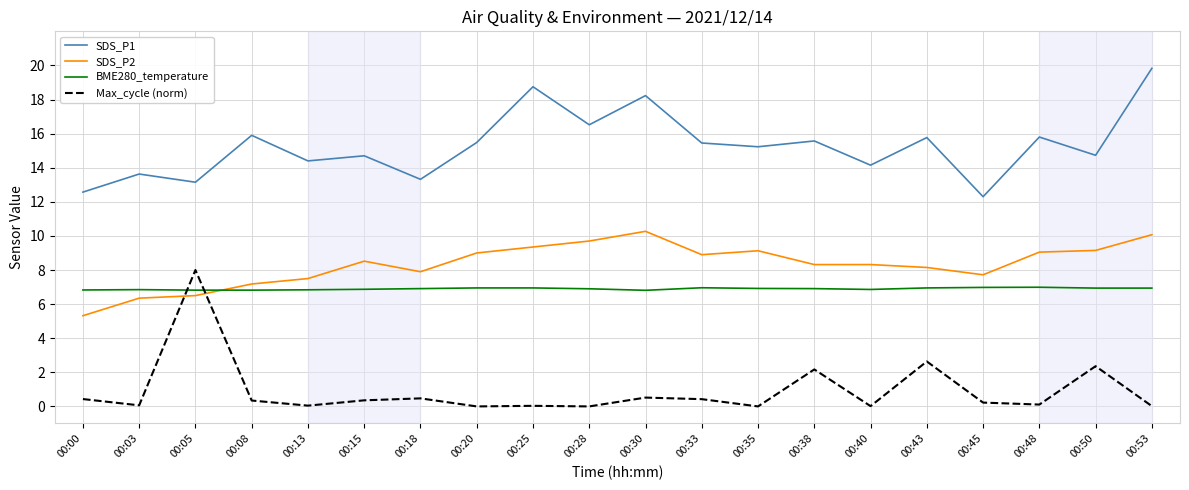

What is the difference between the SDS_P1 values at 00:38 and 00:50?

0.8